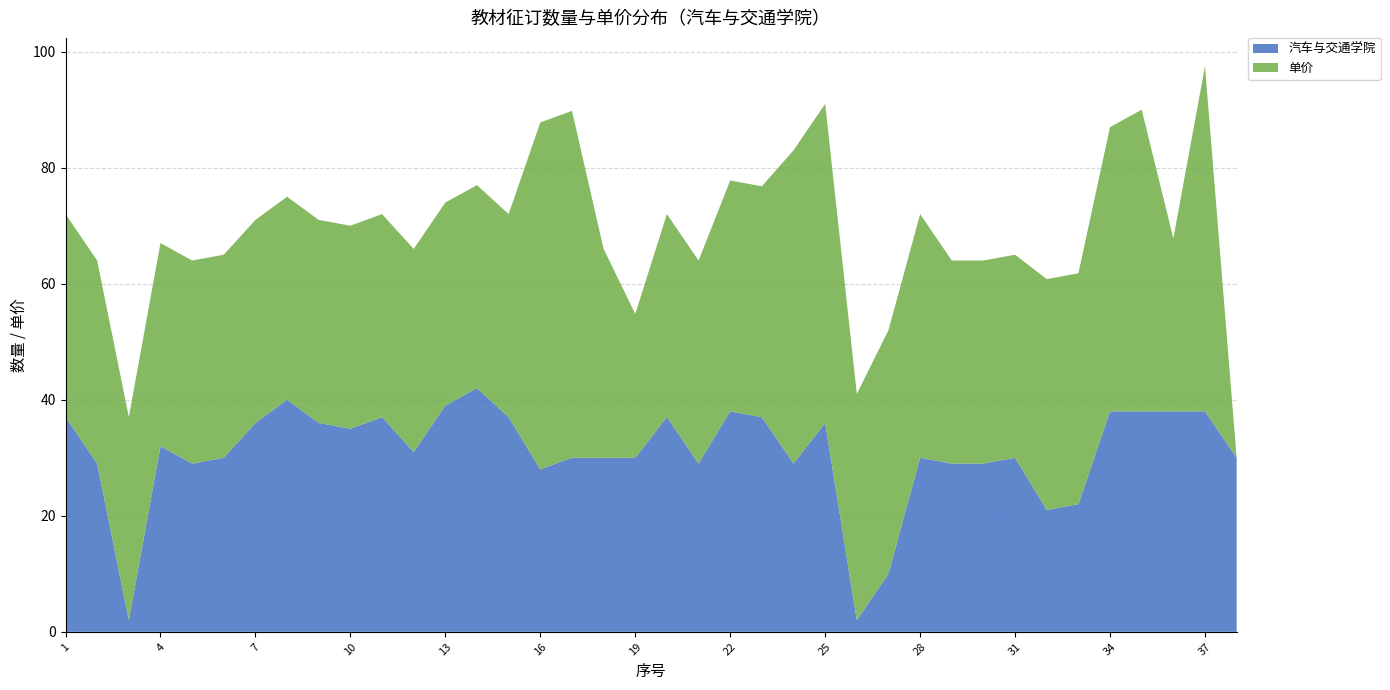

Reading left to right, list all the values displayed in this chart.

汽车与交通学院: 1=37.0	2=29.0	3=2.0	4=32.0	5=29.0	6=30.0	7=36.0	8=40.0	9=36.0	10=35.0	11=37.0	12=31.0	13=39.0	14=42.0	15=37.0	16=28.0	17=30.0	18=30.0	19=30.0	20=37.0	21=29.0	22=38.0	23=37.0	24=29.0	25=36.0	26=2.0	27=10.0	28=30.0	29=29.0	30=29.0	31=30.0	32=21.0	33=22.0	34=38.0	35=38.0	36=38.0	37=38.0	38=30.0
单价: 1=35.0	2=35.0	3=35.0	4=35.0	5=35.0	6=35.0	7=35.0	8=35.0	9=35.0	10=35.0	11=35.0	12=35.0	13=35.0	14=35.0	15=35.0	16=59.8	17=59.8	18=36.0	19=24.8	20=35.0	21=35.0	22=39.8	23=39.8	24=54.0	25=55.0	26=39.0	27=42.0	28=42.0	29=35.0	30=35.0	31=35.0	32=39.8	33=39.8	34=49.0	35=52.0	36=29.8	37=59.5	38=0.0